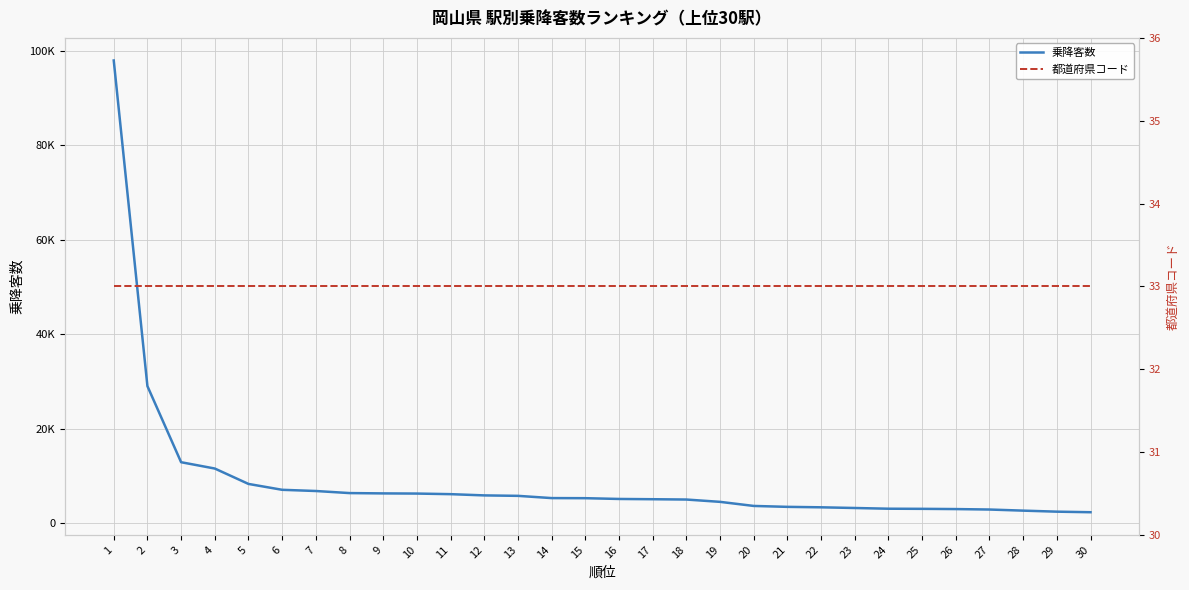

What is the total value across all series at 11?

6173